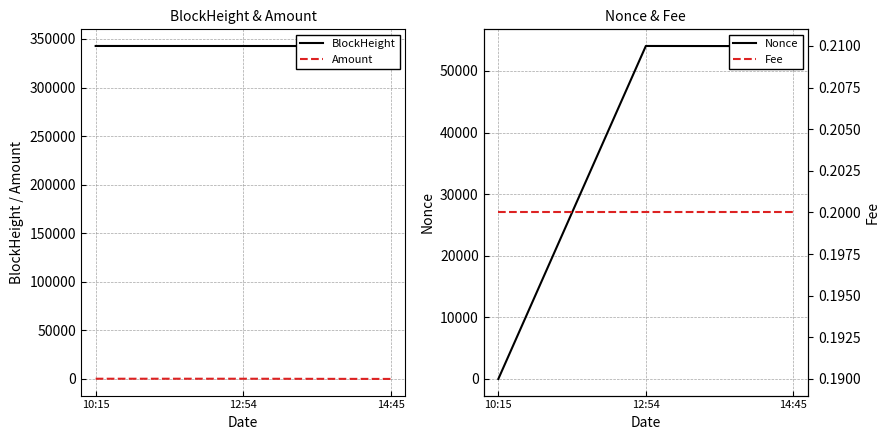

At which label does Fee reach its peak?

10:15